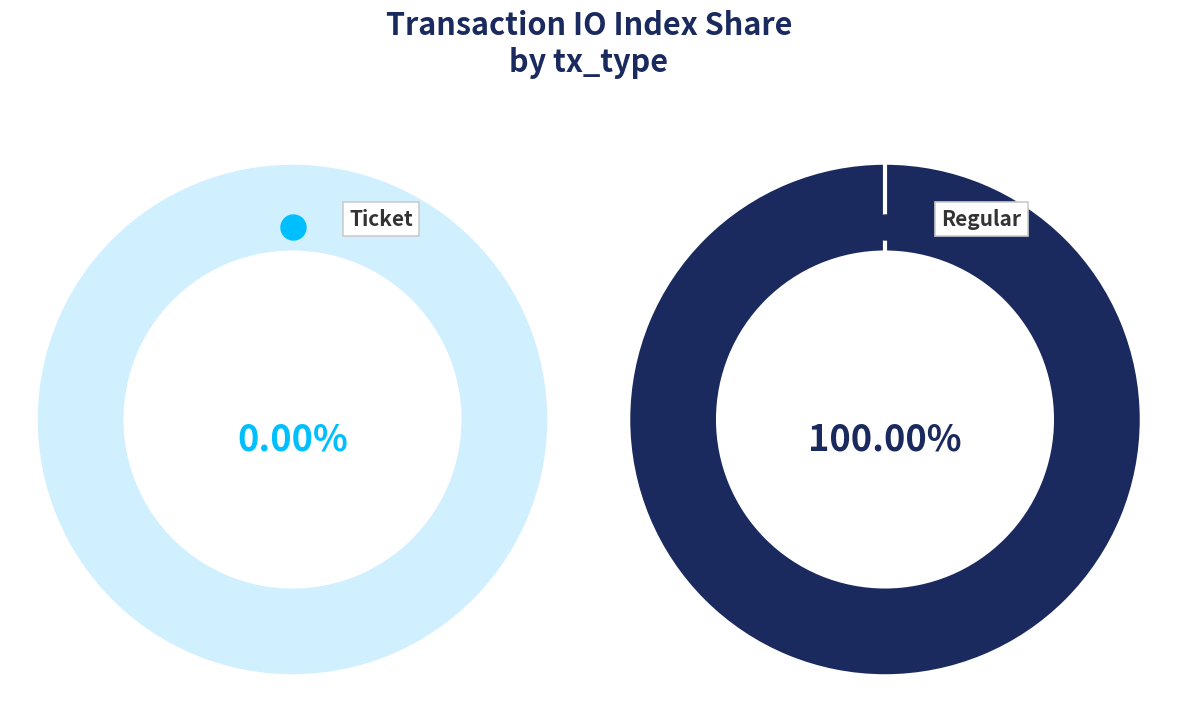

What portion of the pie excludes Ticket?

100.0%